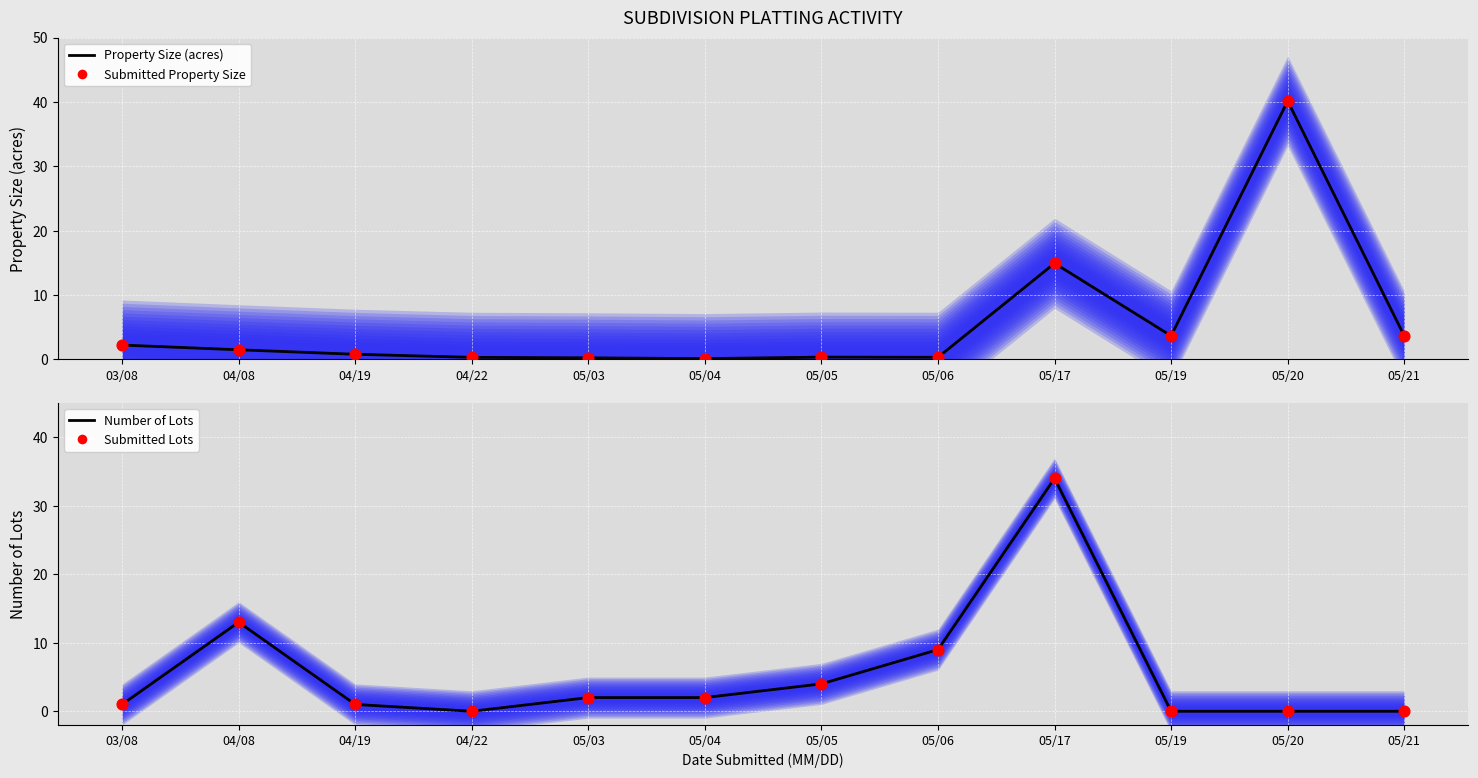

What is the total value across all series at 05/04?

4.3